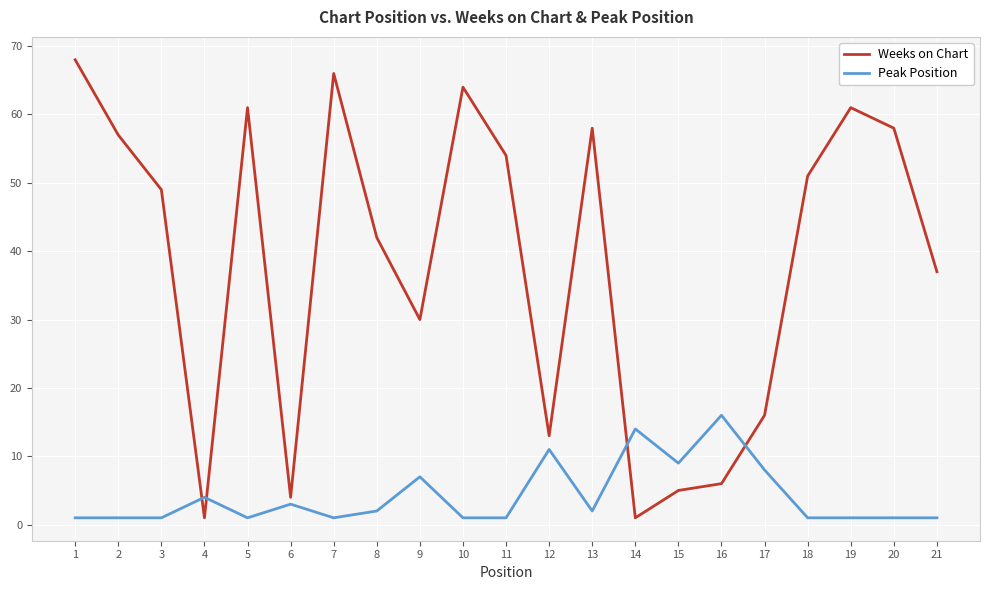

True or false: Weeks on Chart has a value of 57 at 2.

True